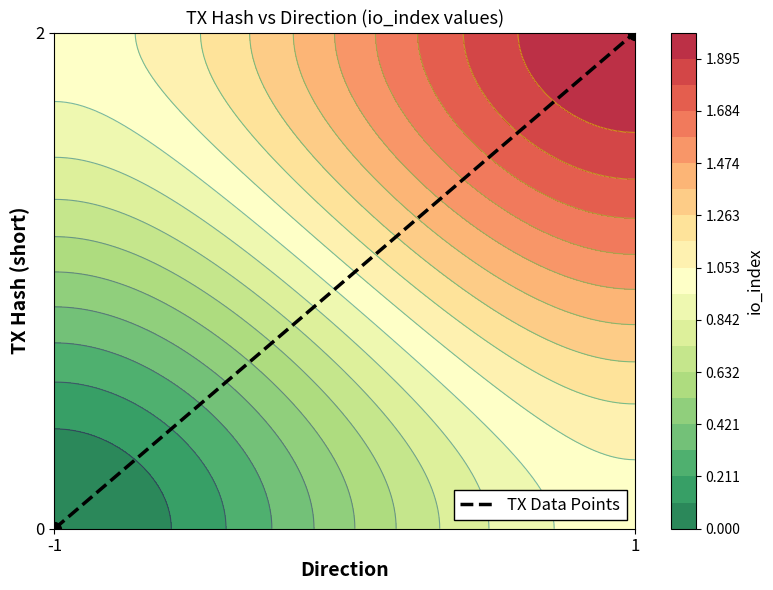

True or false: the data shows 1 at 1.

True